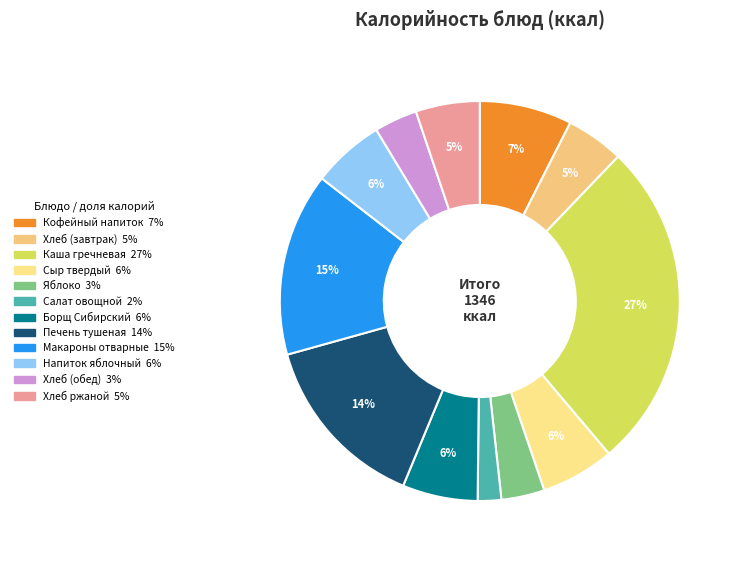

How many segments does this pie chart have?

12